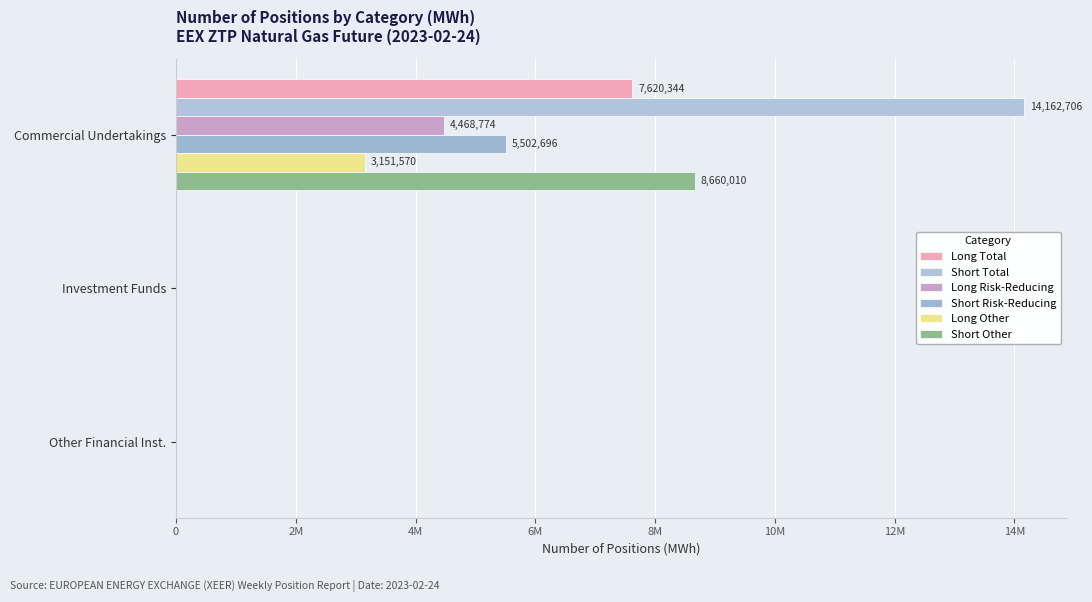

Count the Long Other values in the range 0 to 3151570.

3